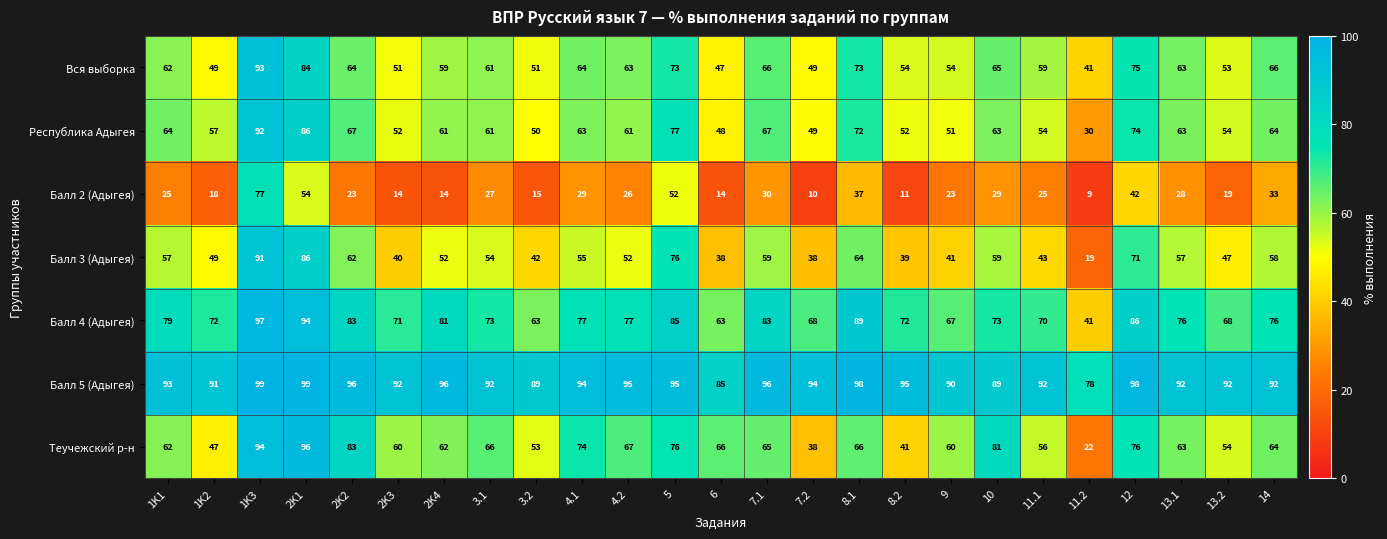

What is the spread (max minus min) of values at 2K2?

73